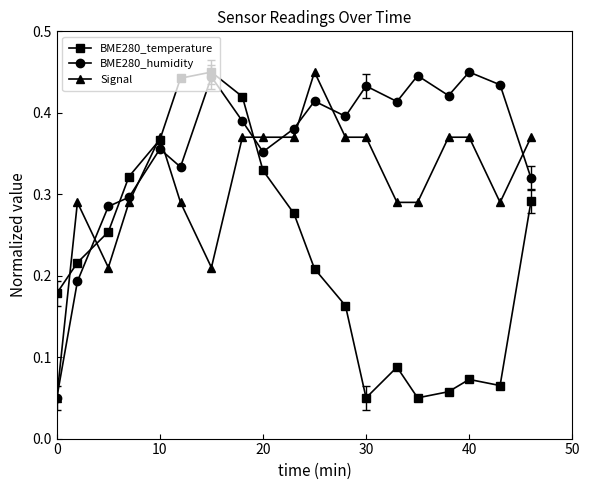

In BME280_humidity, how many points are lower than both neighbors (excluding endpoints)?

5